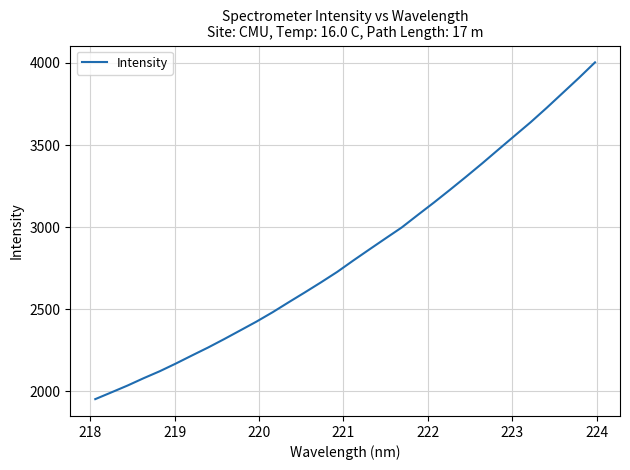

What is the smallest value displayed?

1950.8